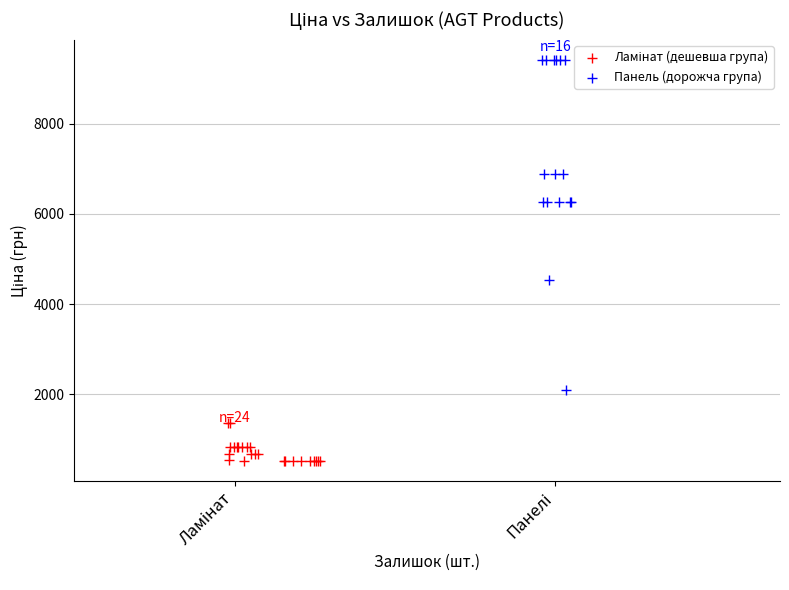

Which series reaches the maximum Y coordinate?

Панель (дорожча група)